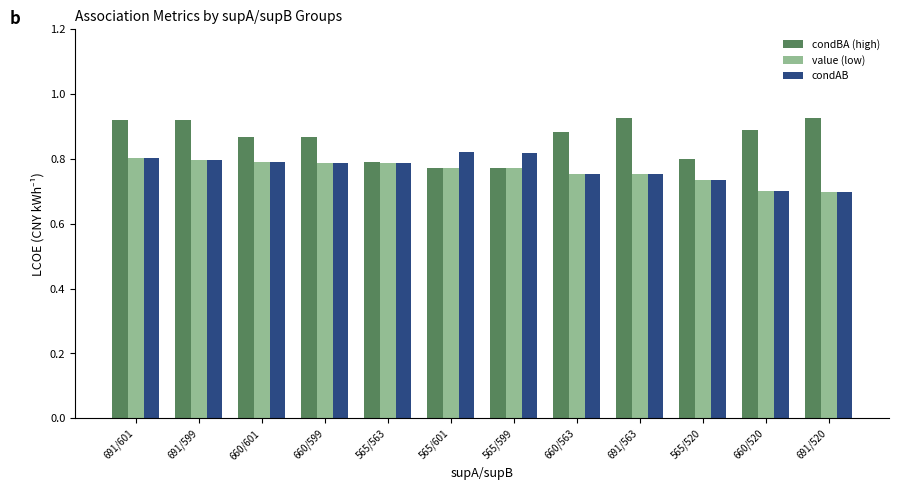

True or false: condBA (high) has a value of 0.5 at 691/563.

False